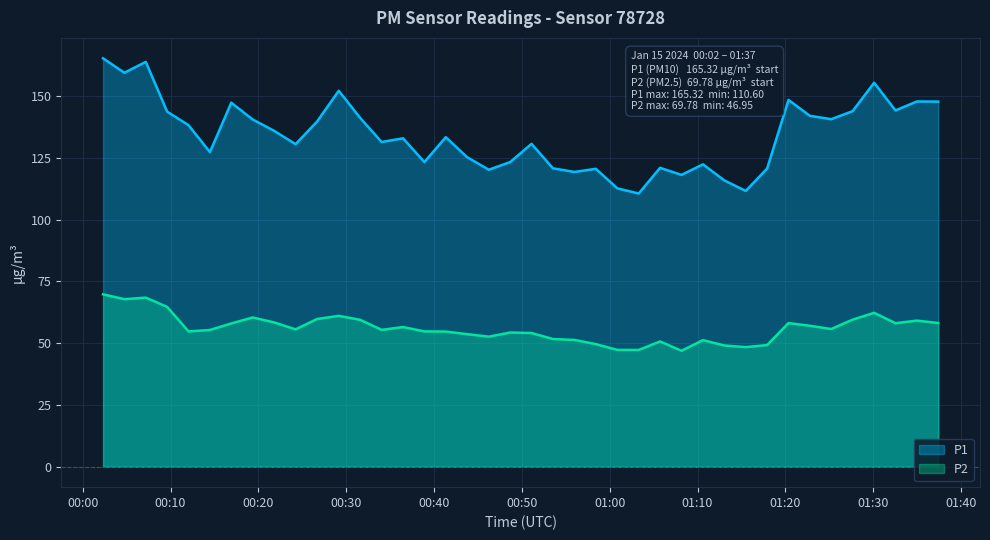

What is the total value across all series at 2024-01-15T00:43:46?

179.0